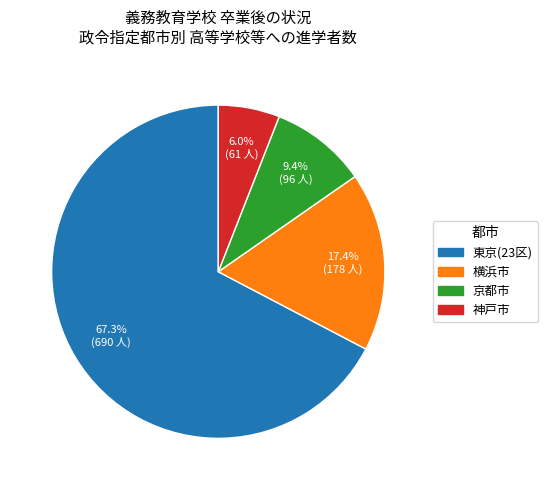

What is the smallest slice in the pie chart?

神戸市